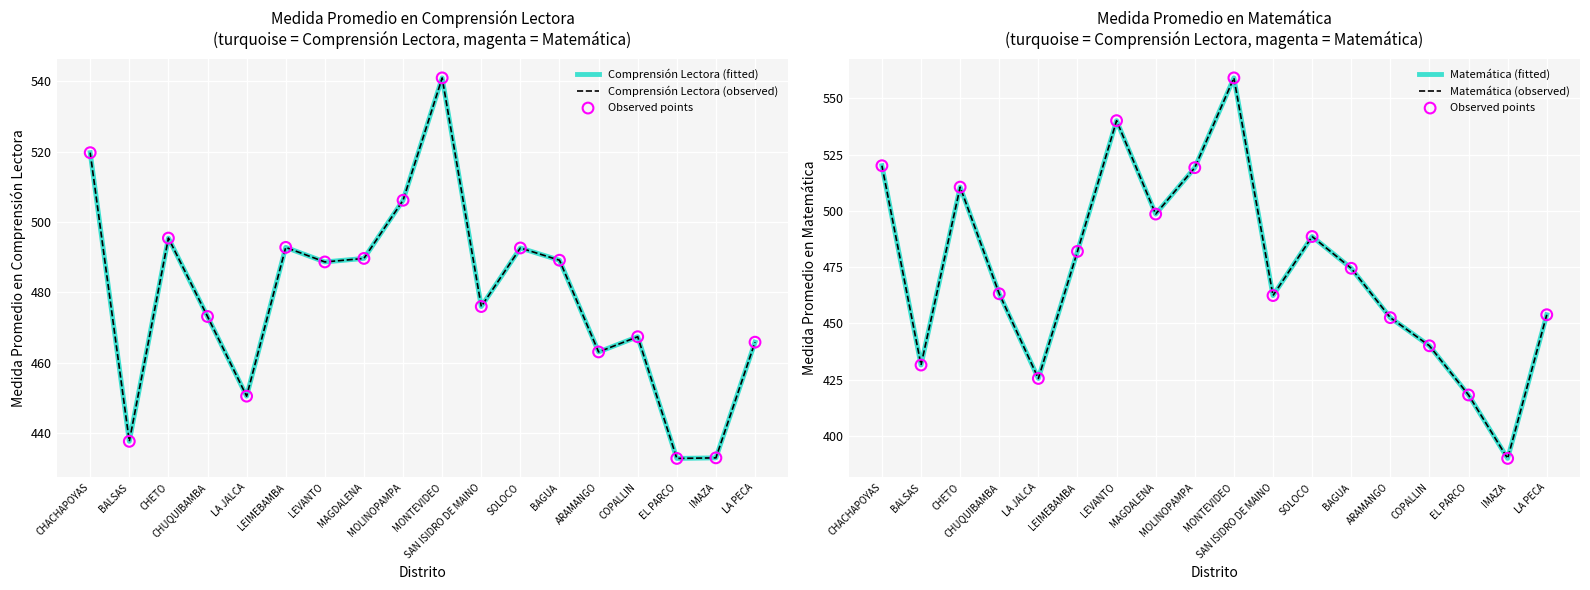

At how many categories does at least one series exceed 442?

15